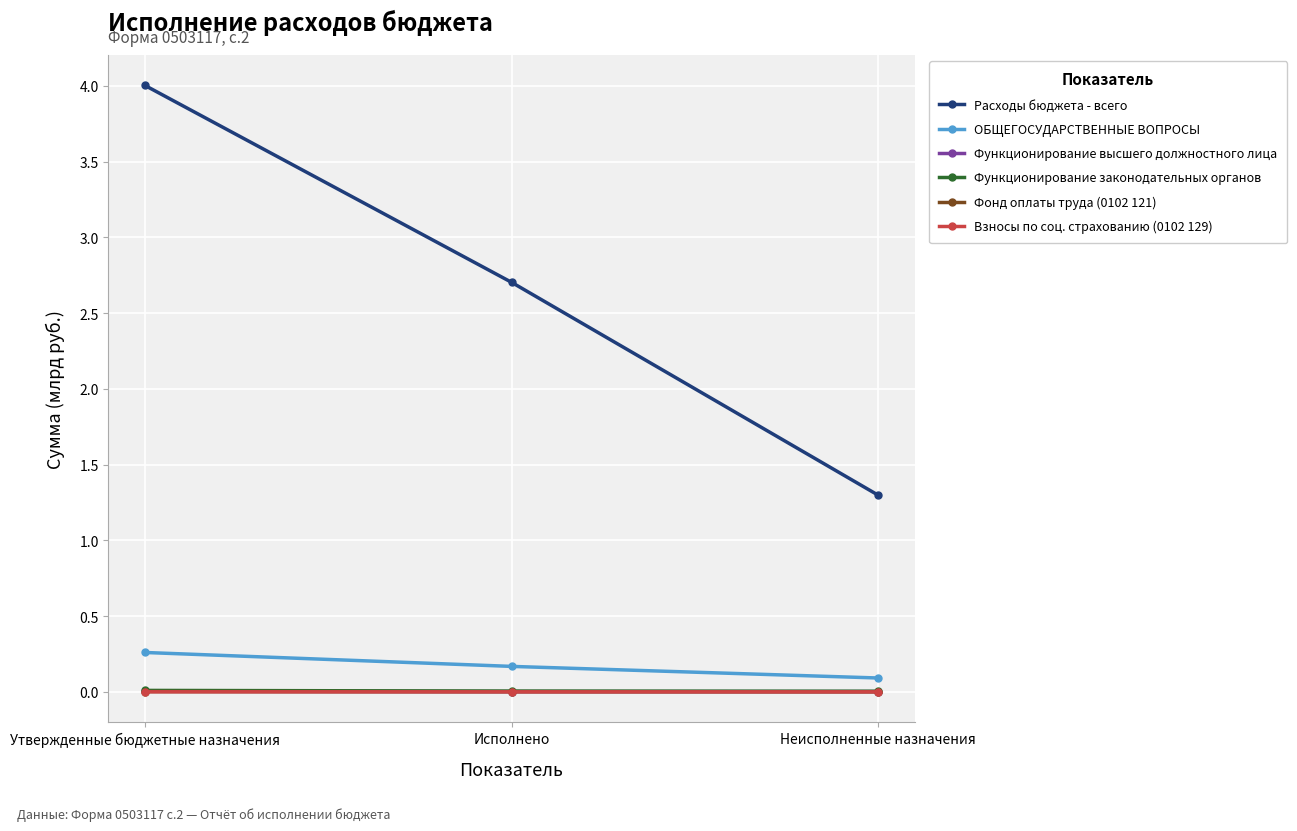

What is the label of the 1st point from the left?

Утвержденные бюджетные назначения